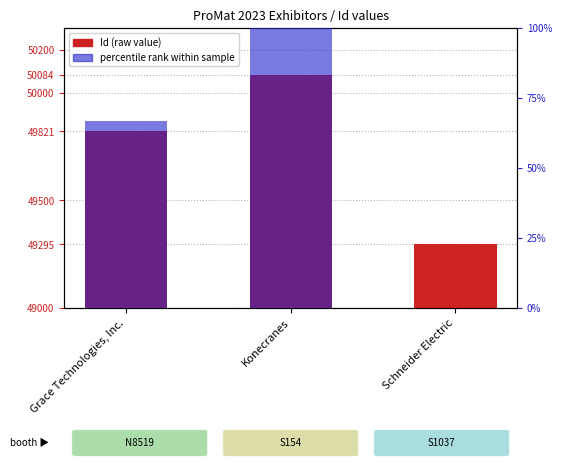

What is the label of the 1st bar from the left?

Grace Technologies, Inc.